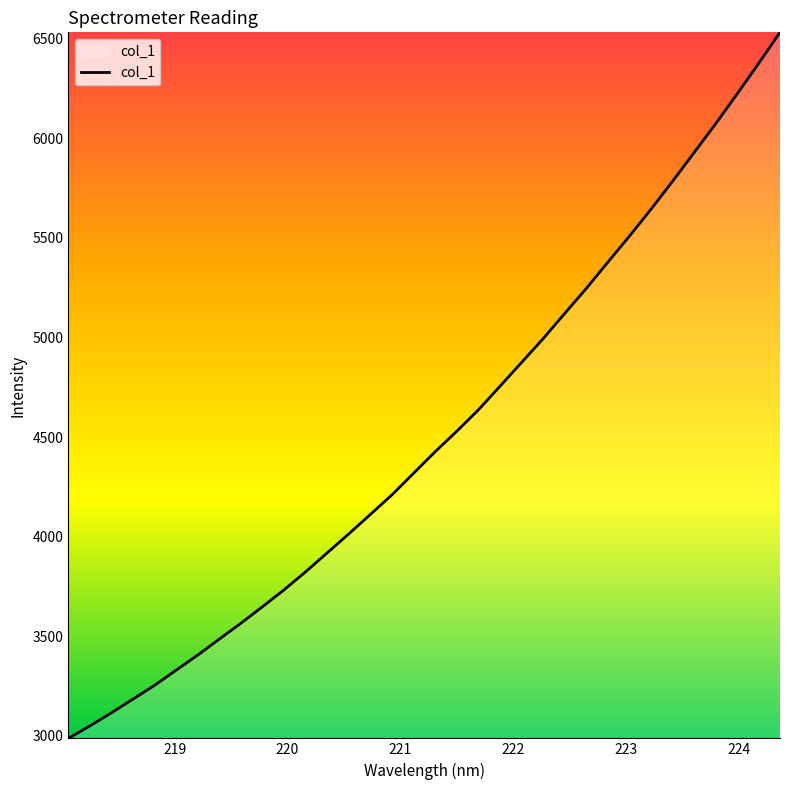

What is the maximum value shown in the chart?

6531.2